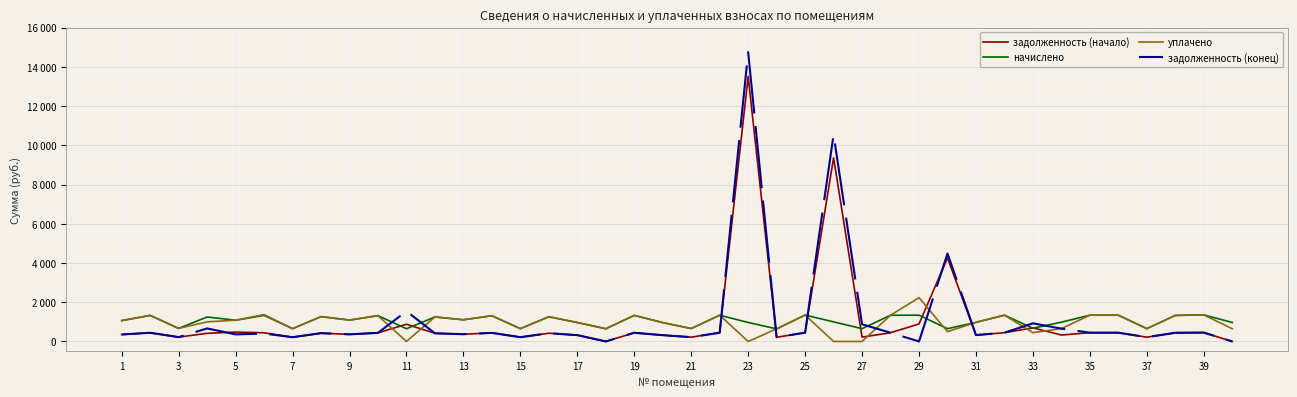

True or false: начислено and уплачено cross at least once.

True